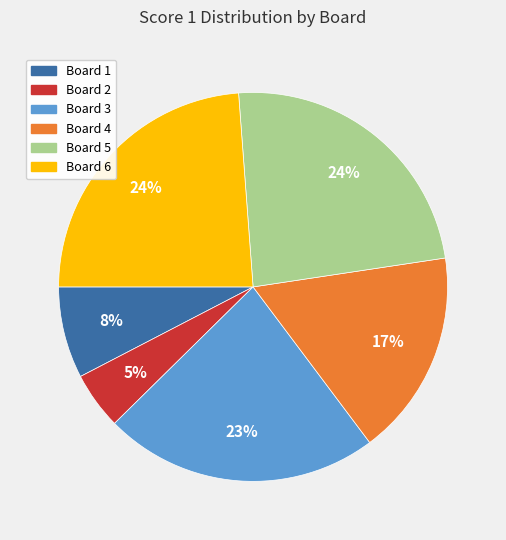

How many segments does this pie chart have?

6